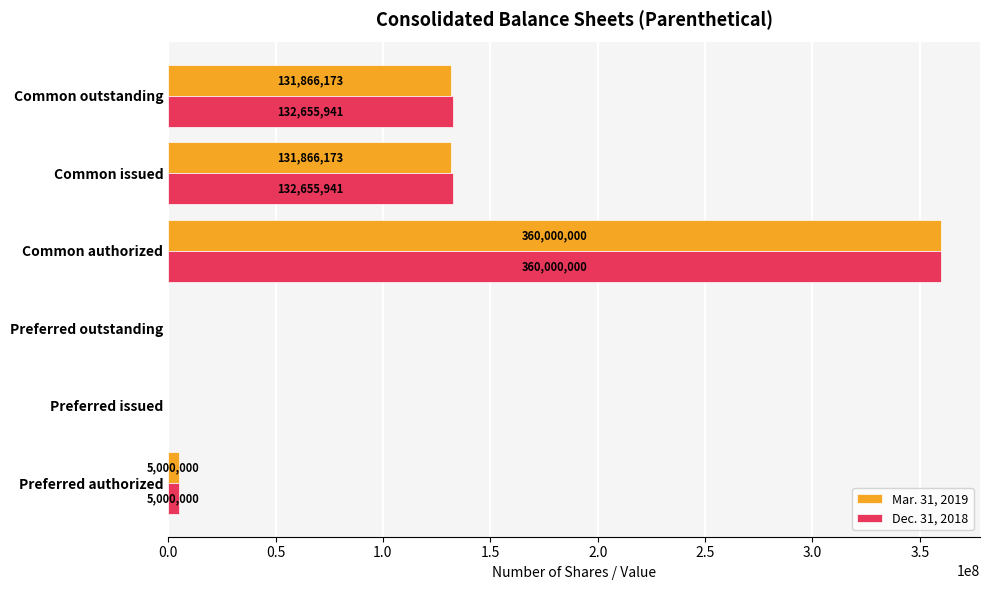

What is the sum of all Mar. 31, 2019 values?

628732346